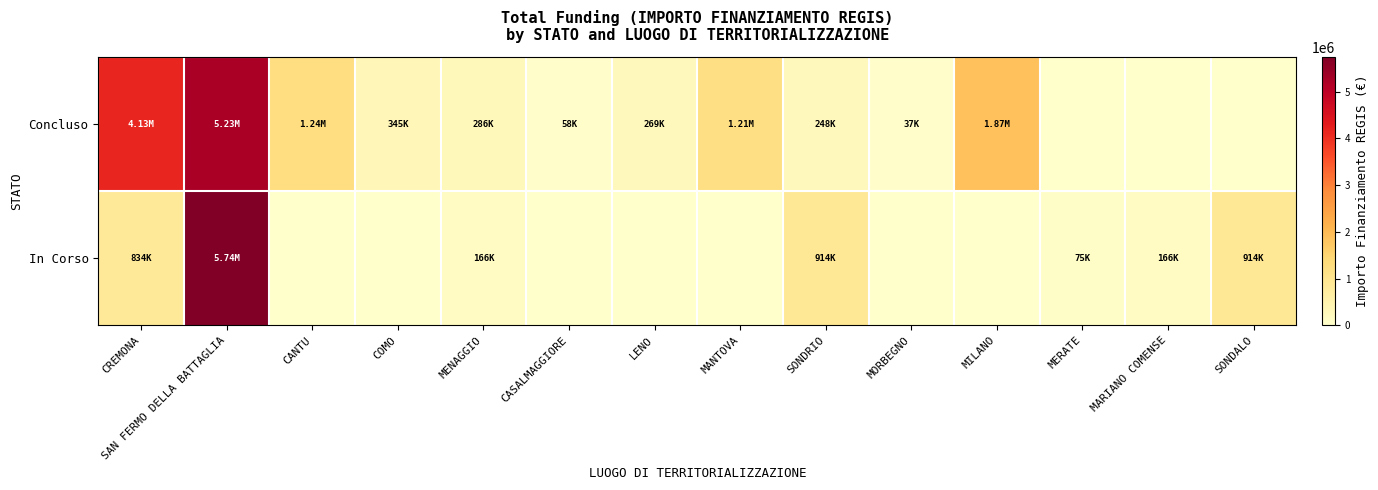

Which category has the highest value across all series?

SAN FERMO DELLA BATTAGLIA